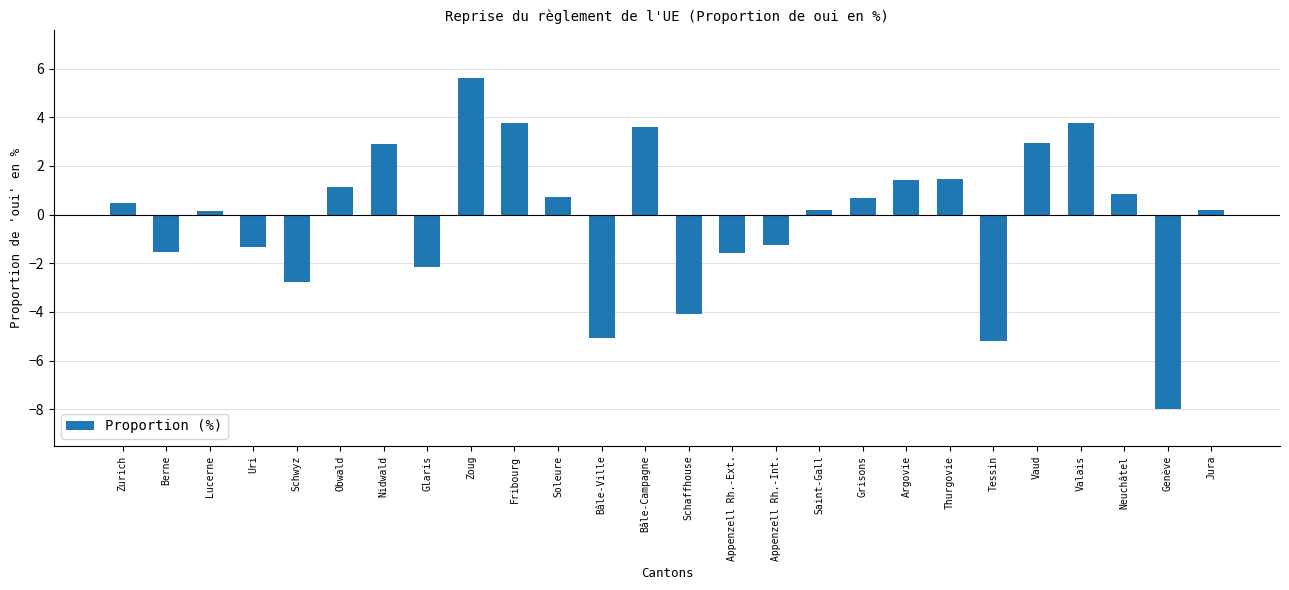

How many distinct data groups are displayed?

1